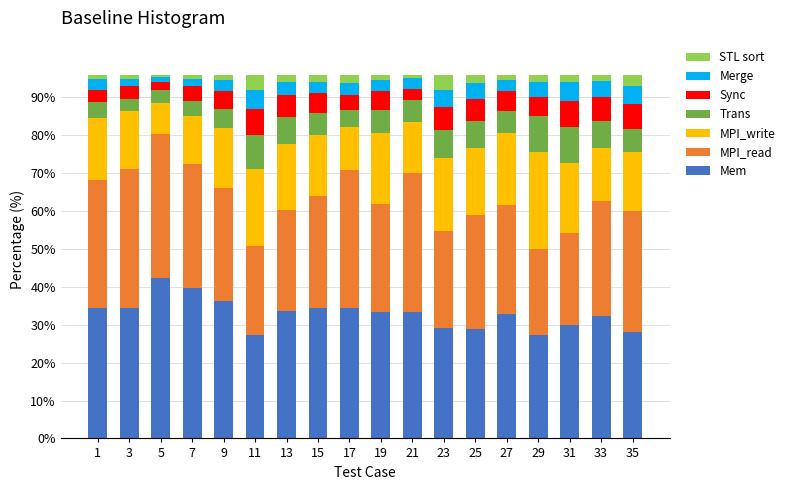

At which label does Mem reach its peak?

5